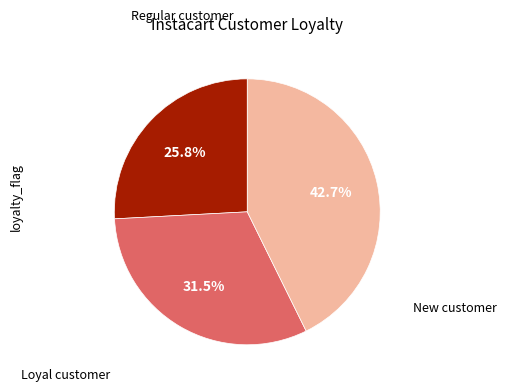

Does any single category account for the majority?

No